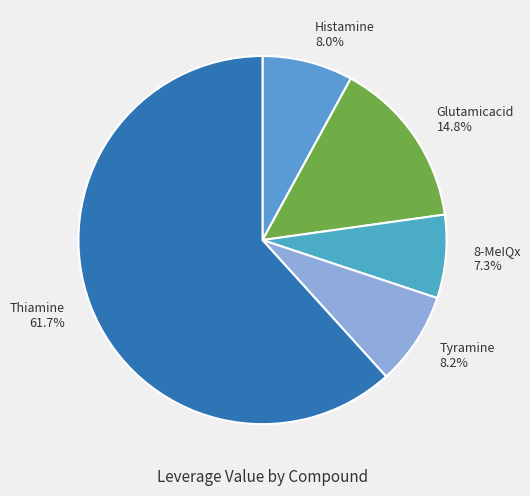

What is the smallest slice in the pie chart?

8-MeIQx